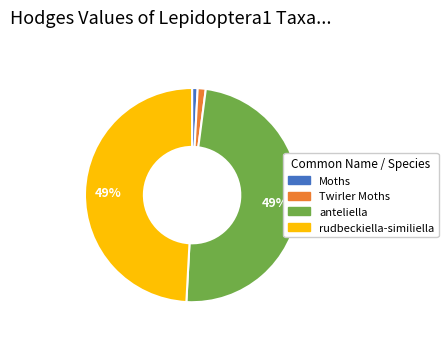

Approximately how many times larger is the value at anteliella compared to rudbeckiella-similiella?

1.0